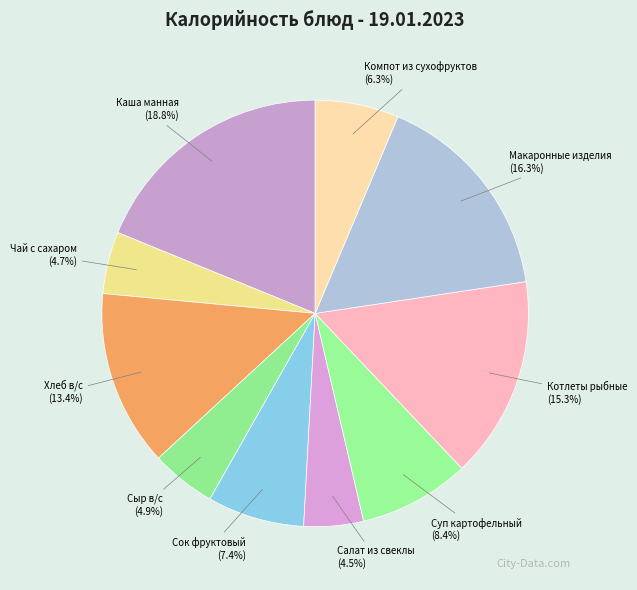

Does Суп картофельный represent more than half of the total?

No